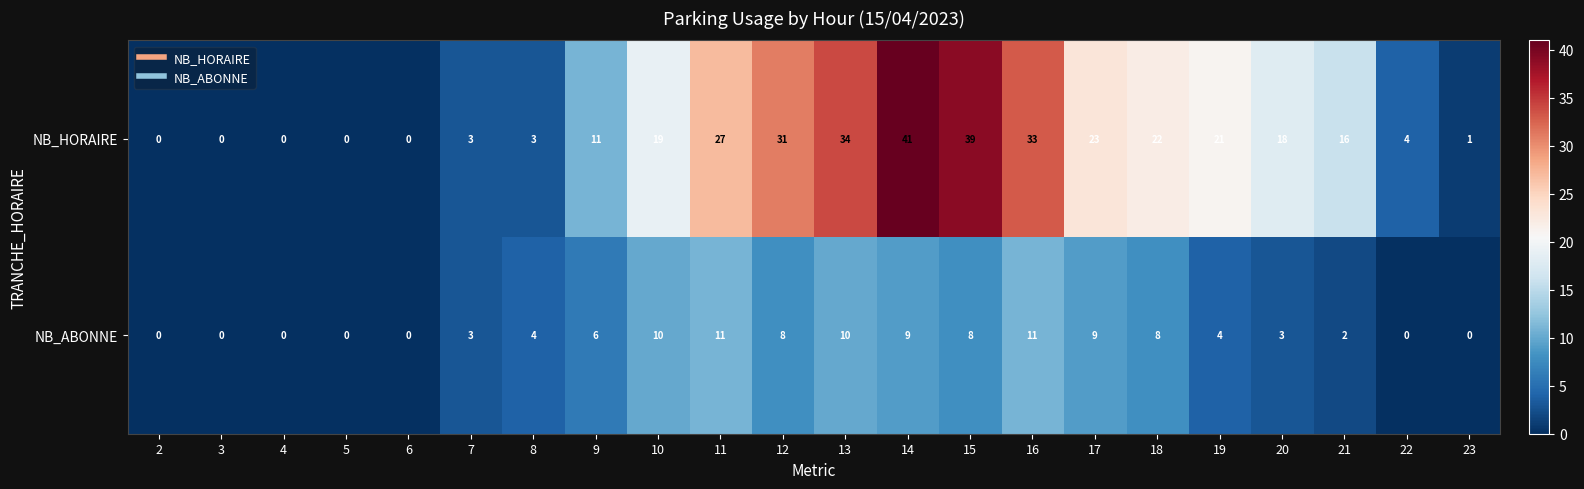

At 12, list the series in order from largest to smallest.

NB_HORAIRE, NB_ABONNE